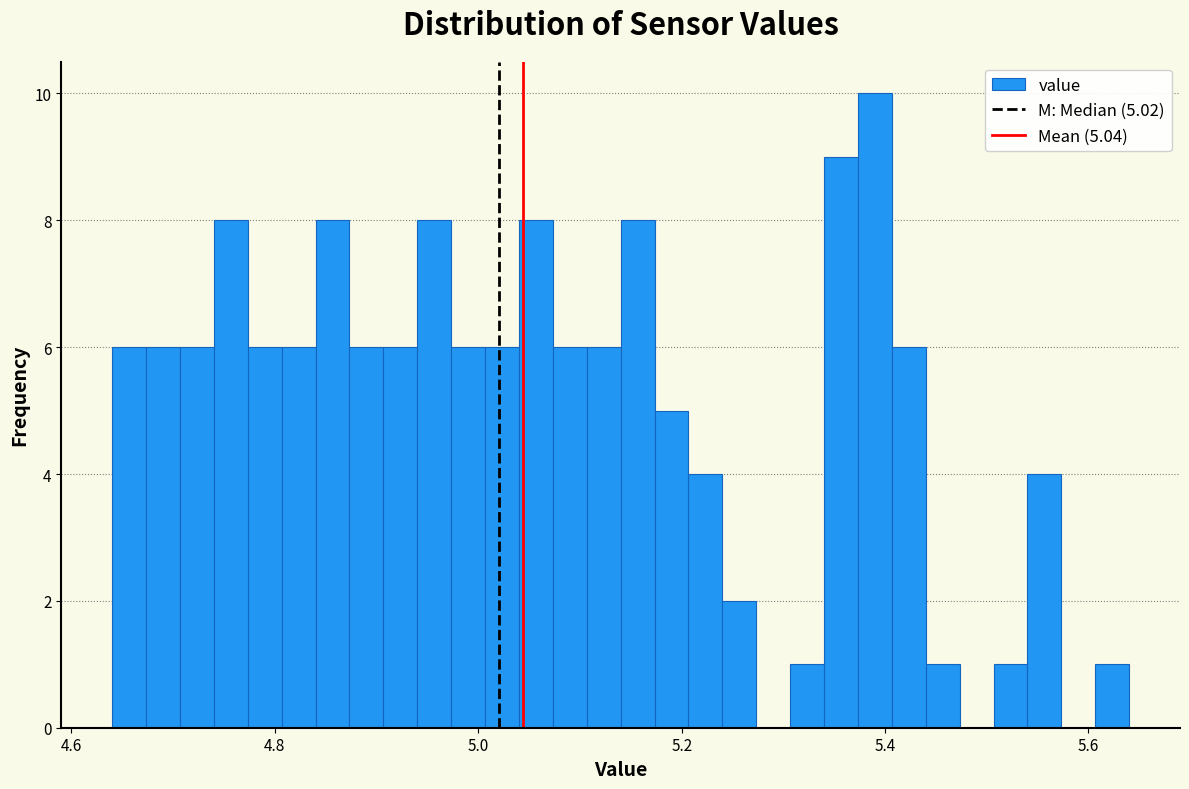

Around what value on the x-axis is the tallest bar? Give the approximate position of its centre, as read against the axis.

5.40